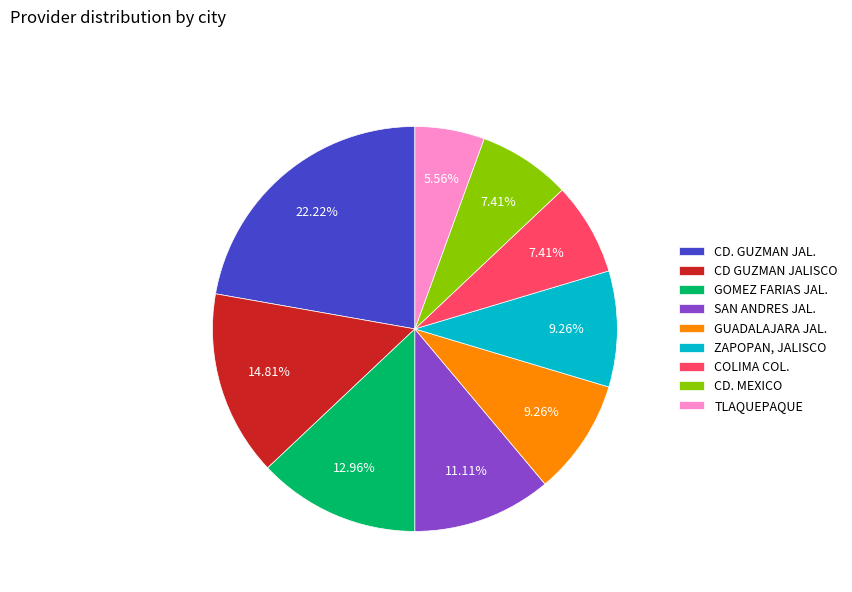

What is the largest slice in the pie chart?

CD. GUZMAN JAL.